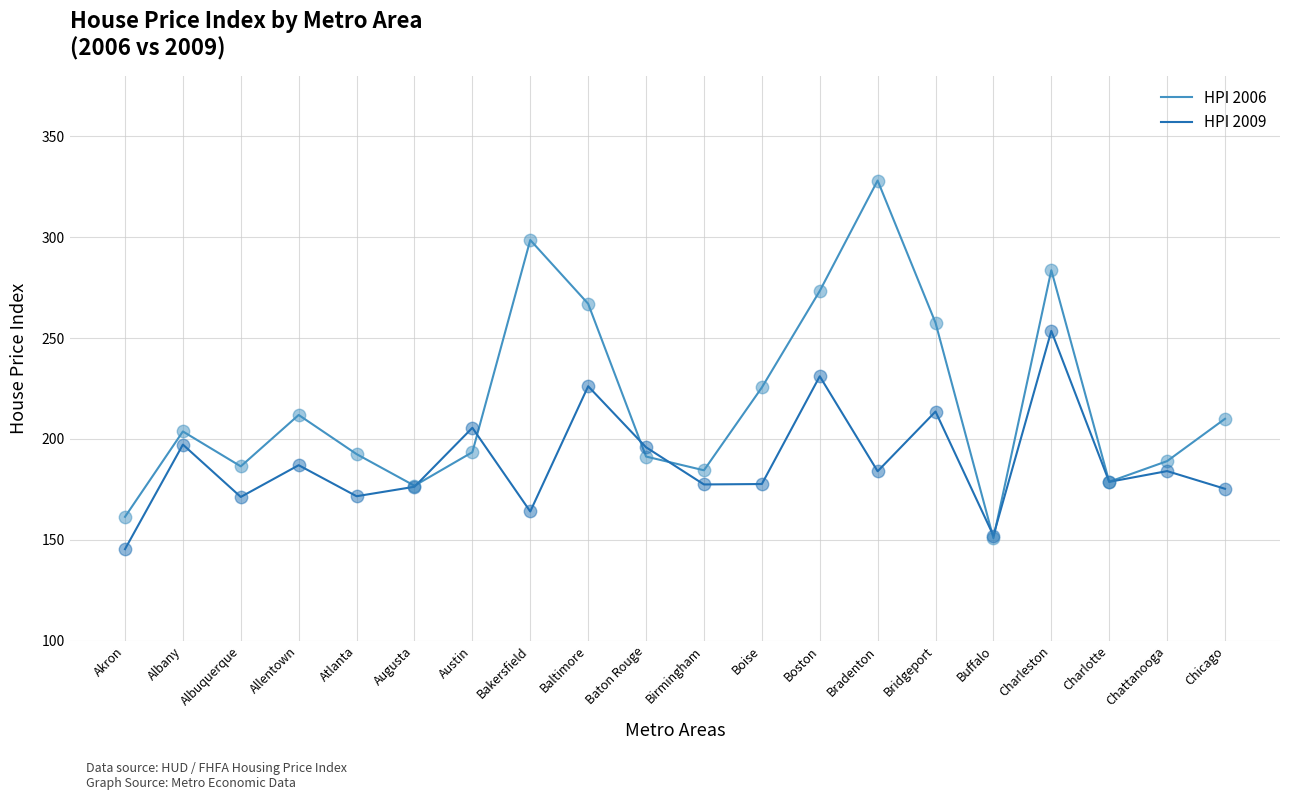

What are all the series names shown in the legend?

HPI 2006, HPI 2009